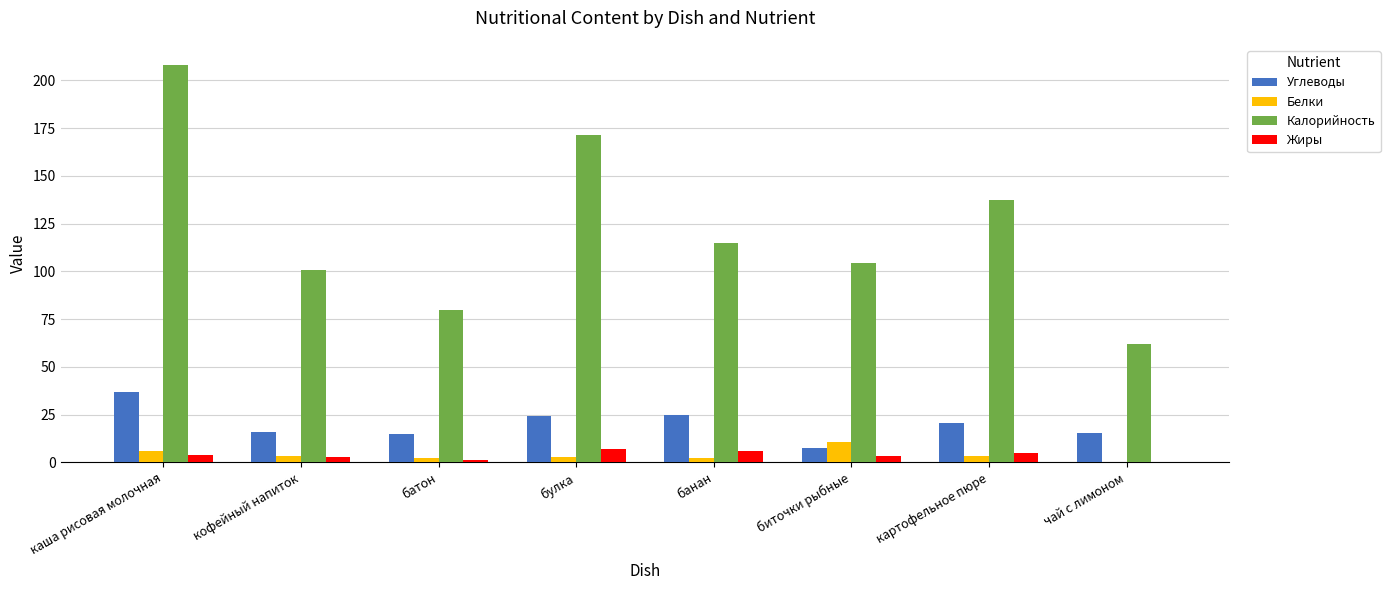

Is it true that Жиры equals 4.0 at каша рисовая молочная?

True